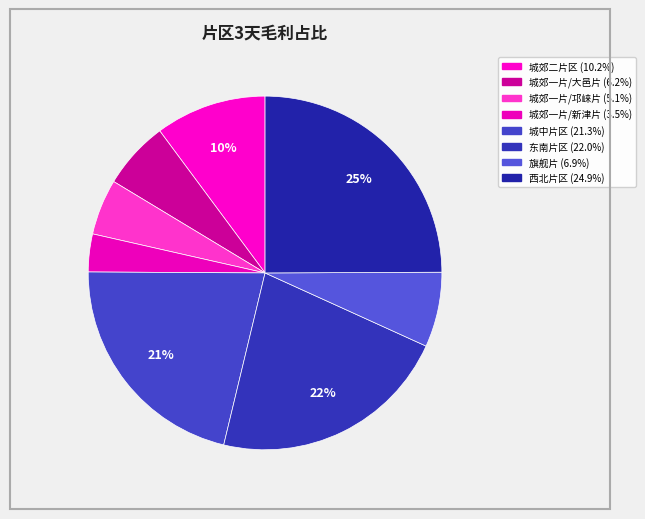

True or false: 旗舰片 accounts for 13% of the total.

False